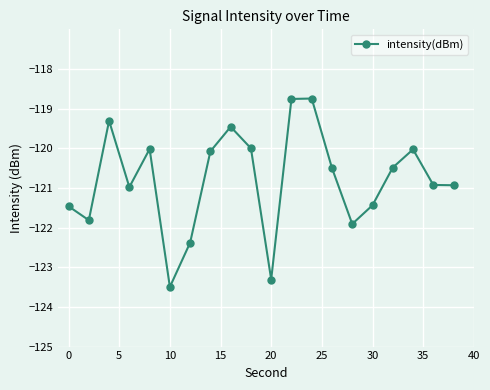

What is the difference between the second highest and second lowest values?

4.6